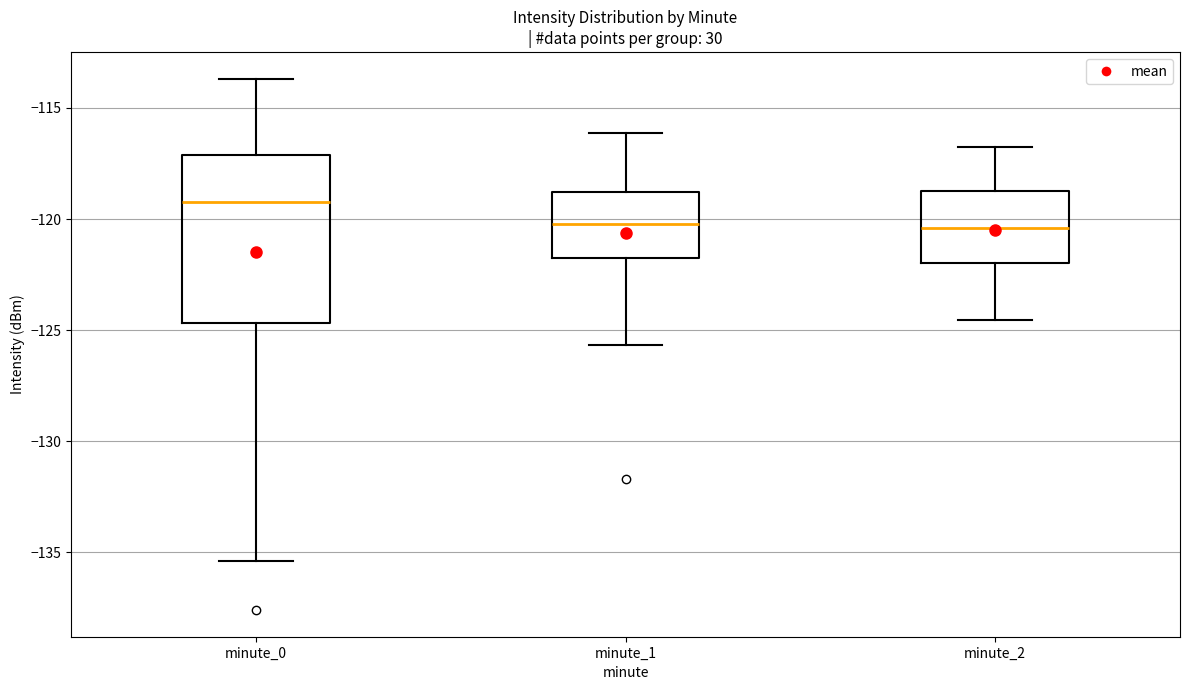

Reading left to right, read every box against the y-axis: the position of its median line, the range the box covers, and the ends of its whiskers. The values are not printed on the chart, so give them approximately, as read against the axis.

minute_0: median -119.0, box -124.5 to -117.0, whiskers -135.5 to -113.5
minute_1: median -120.0, box -122.0 to -119.0, whiskers -125.5 to -116.0
minute_2: median -120.5, box -122.0 to -118.5, whiskers -124.5 to -117.0